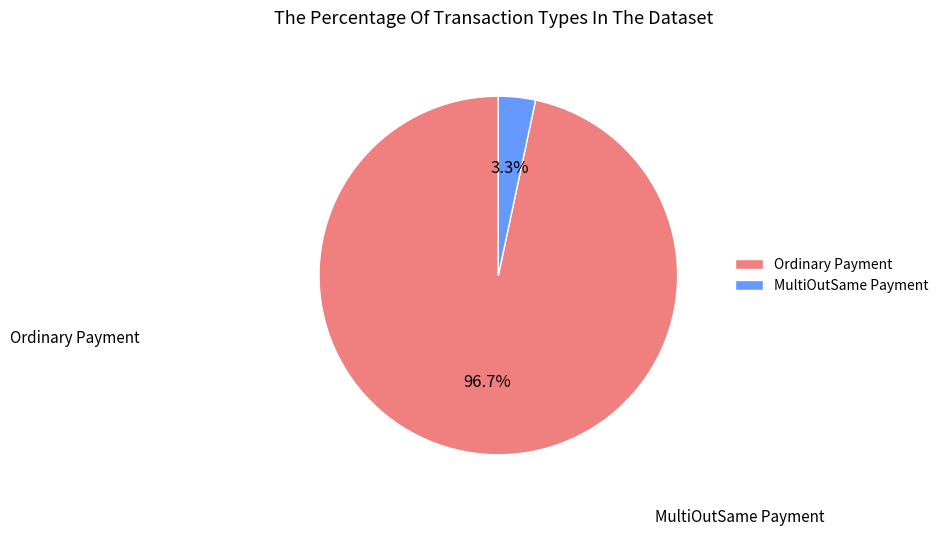

What percentage is the MultiOutSame Payment slice, to the nearest percent?

3%